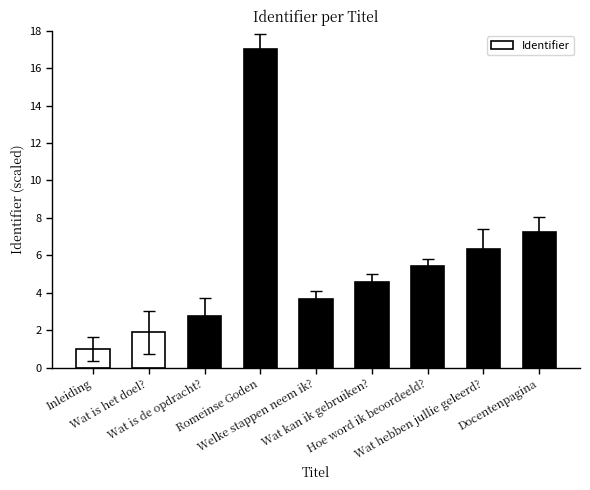

What is the minimum value shown in the chart?

1.0